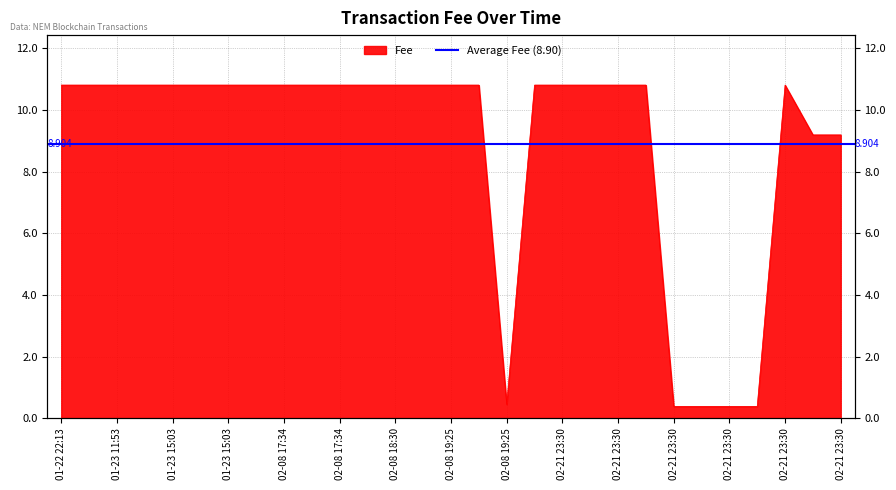

Which has a higher value, 2019-02-21 23:30:38 or 2019-02-21 23:30:38?

2019-02-21 23:30:38